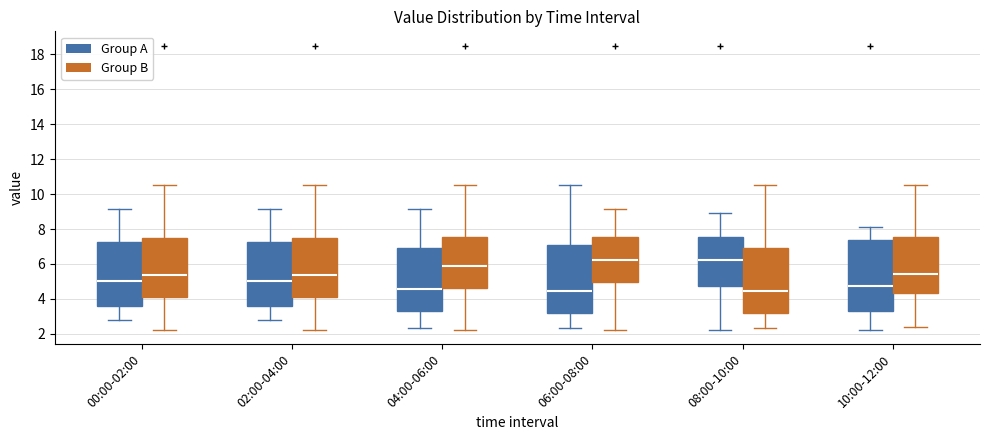

Where is the upper edge of the box for 08:00-10:00 (Group B) on the y-axis? The values are not printed on the chart, so give them approximately, as read against the axis.

7.0